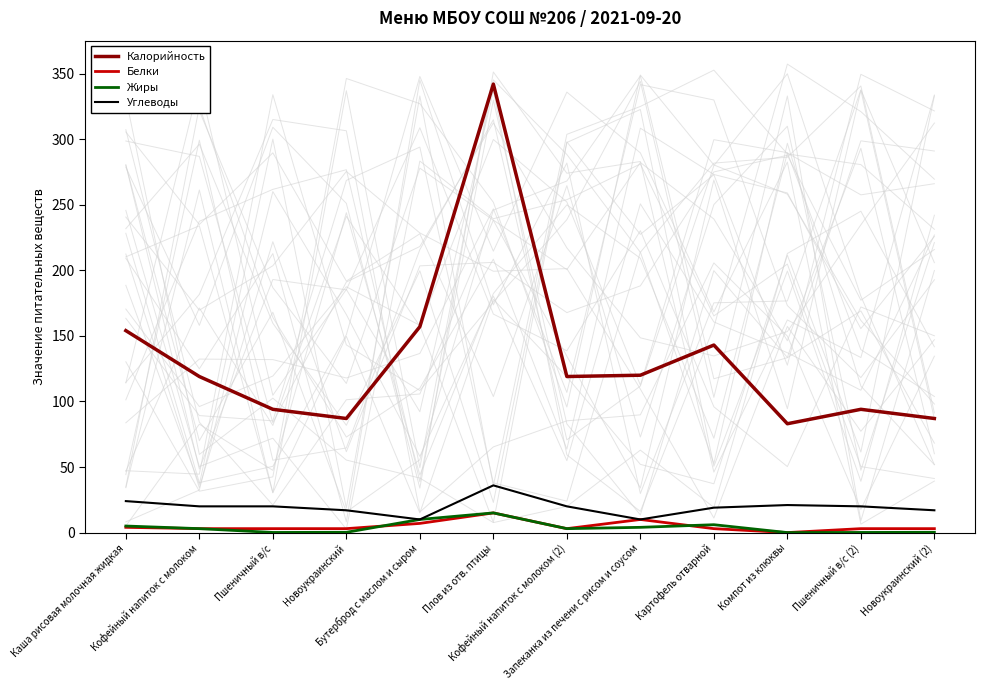

How many data points in Калорийность are above 119?

5